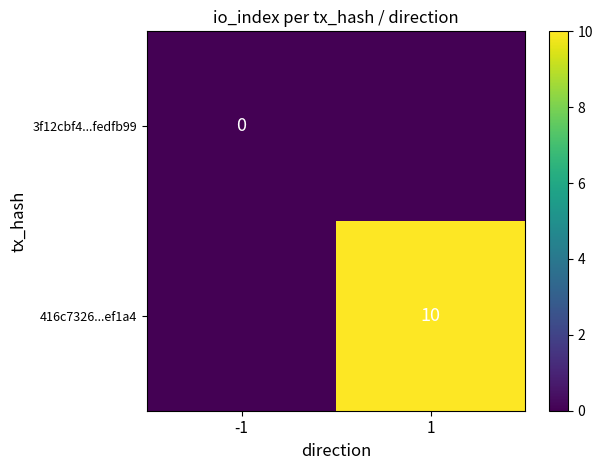

What is the maximum value shown in the chart?

1